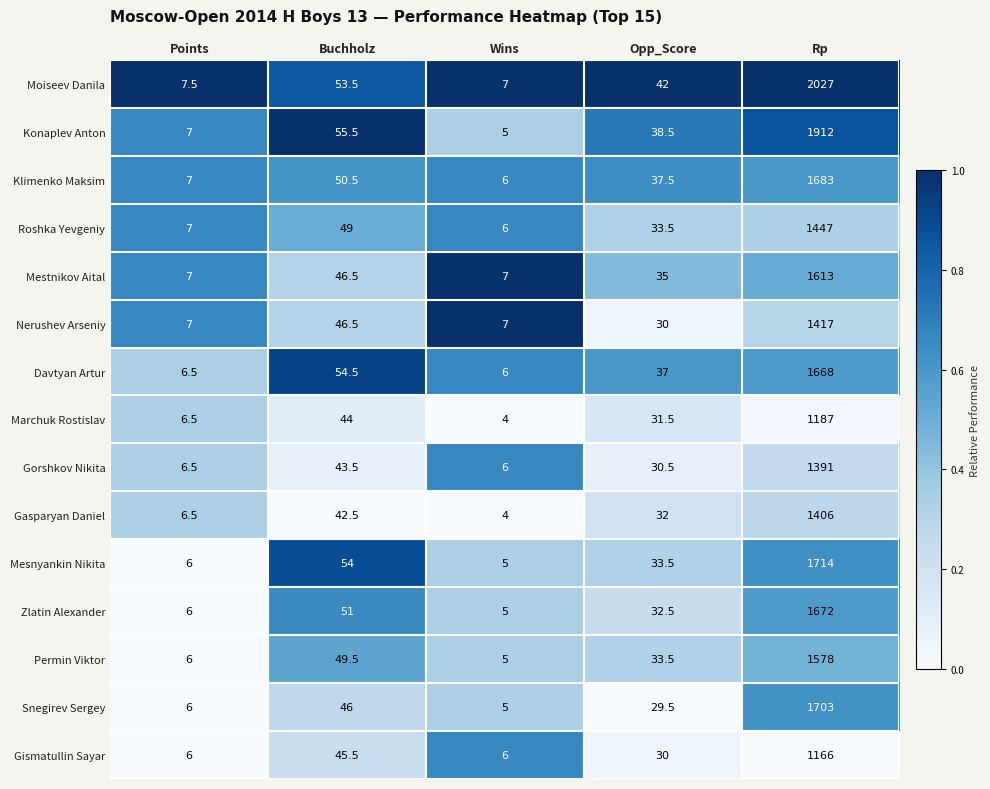

What is the spread (max minus min) of values at Opp_Score?

12.5